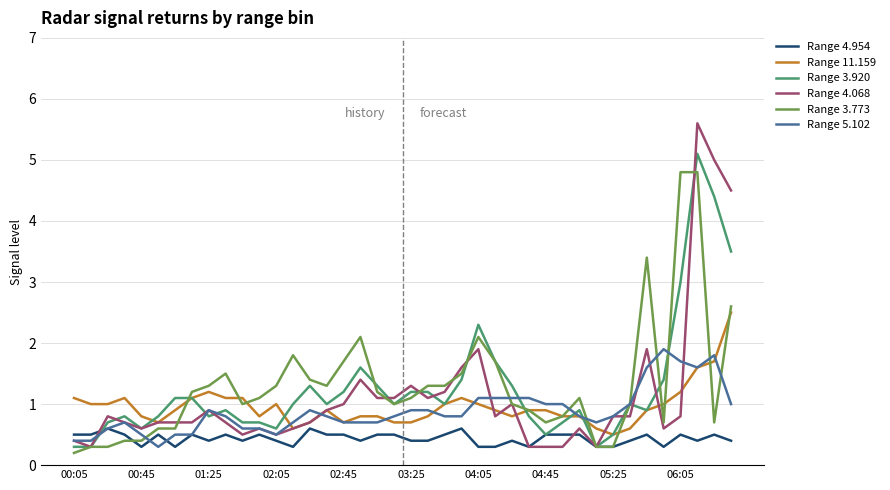

What is the maximum value for Range 5.102?

1.9